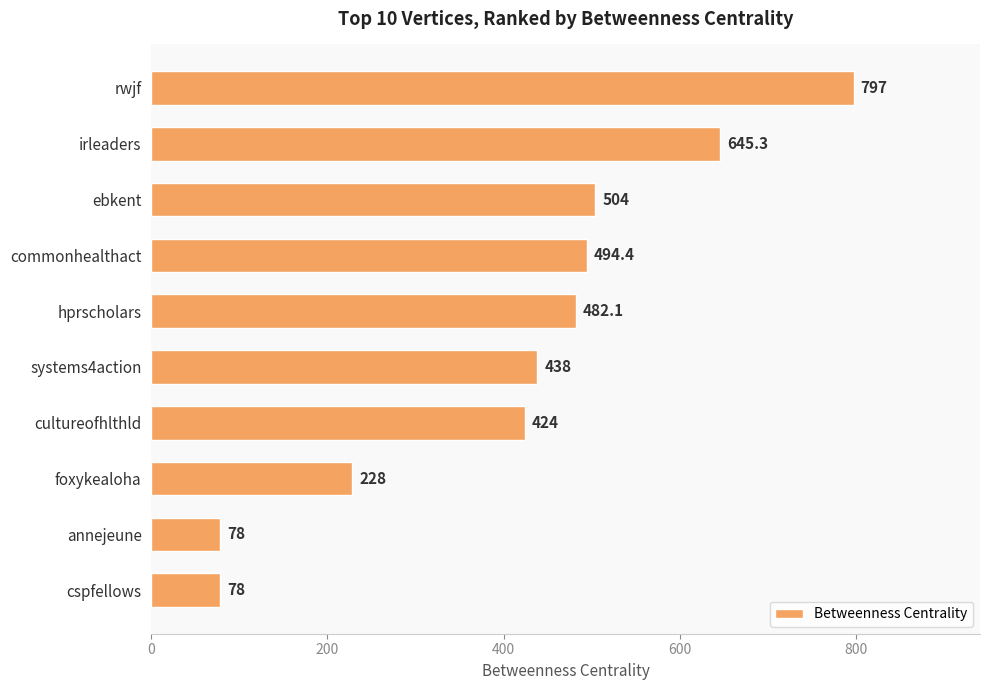

What is the sum of all values?

4168.8